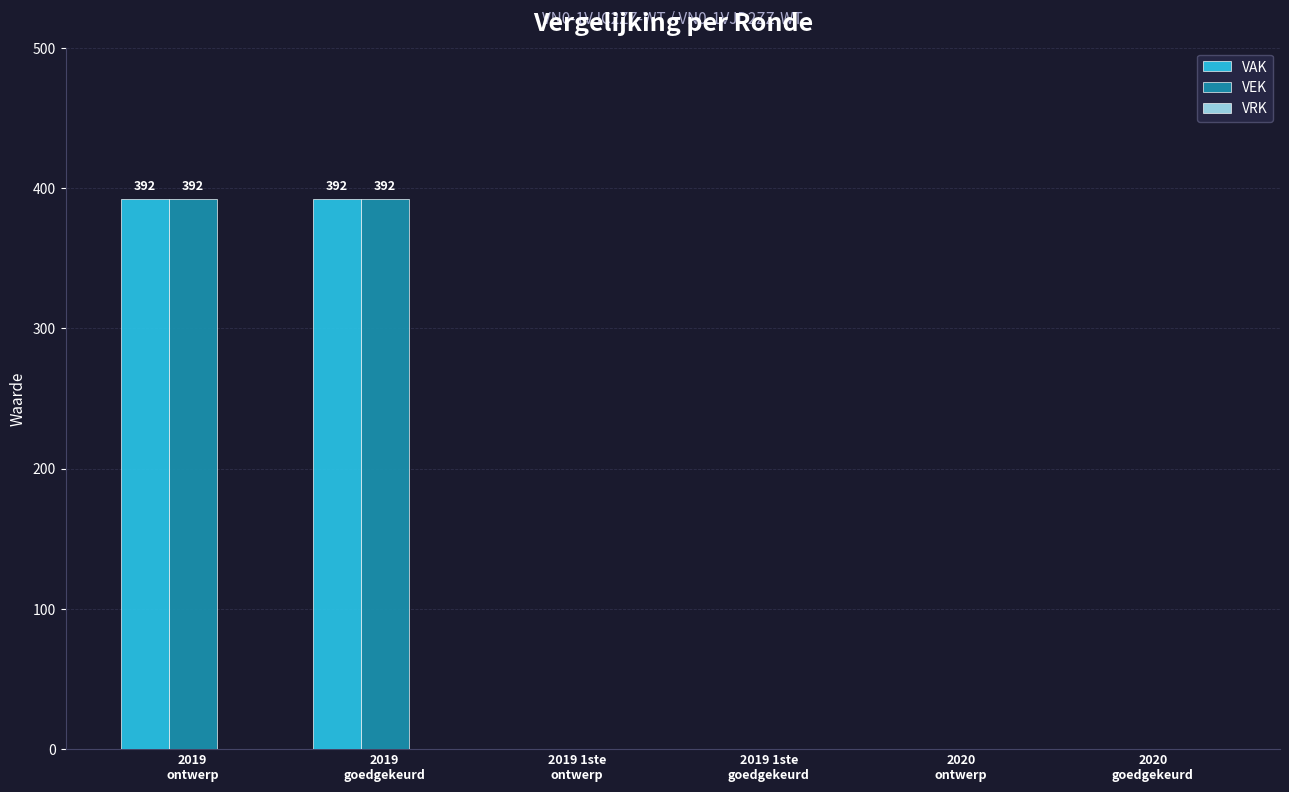

What is the maximum value for VAK?

392